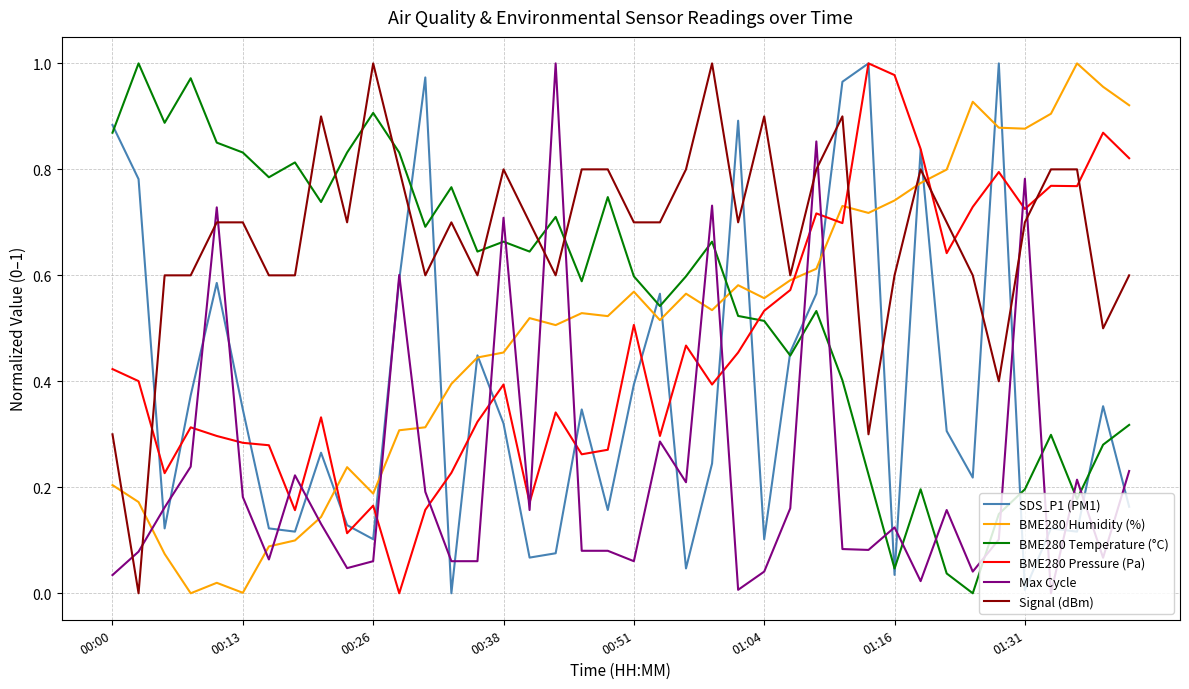

In BME280 Humidity (%), how many points are higher than both neighbors (excluding endpoints)?

10